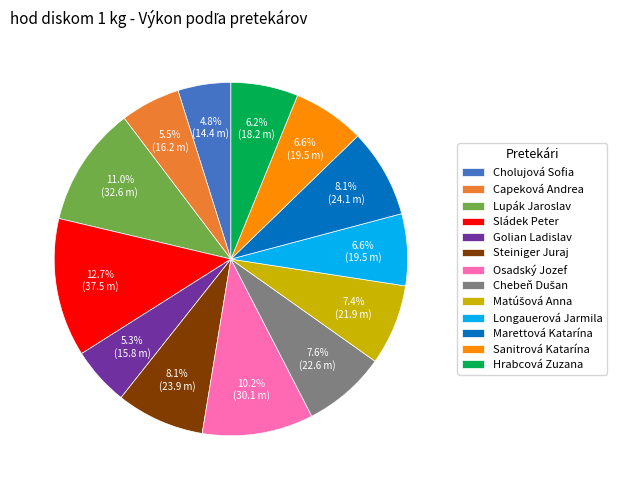

Does any single category account for the majority?

No